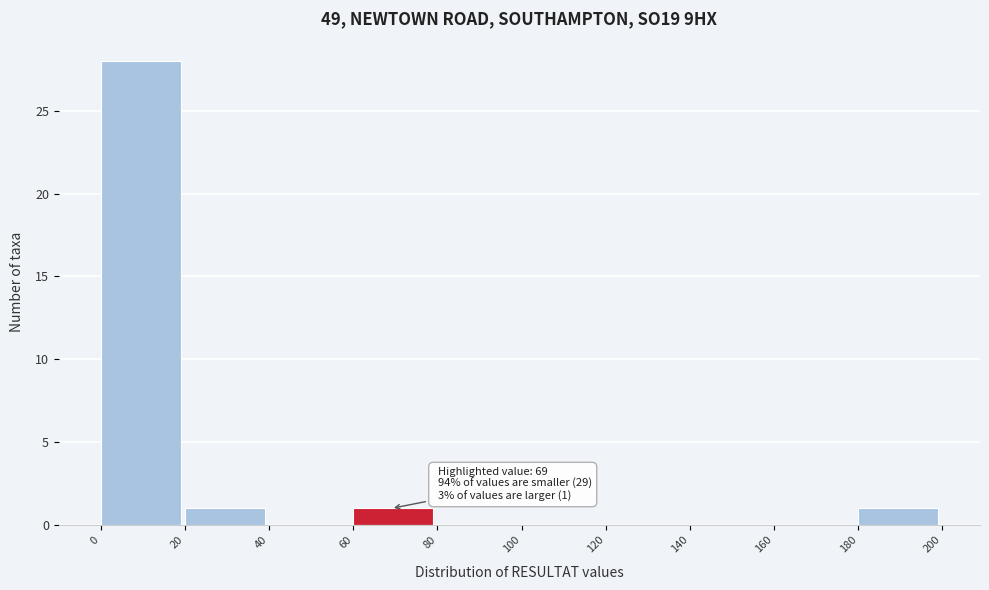

Which range on the x-axis has the tallest bar?

0 to 20